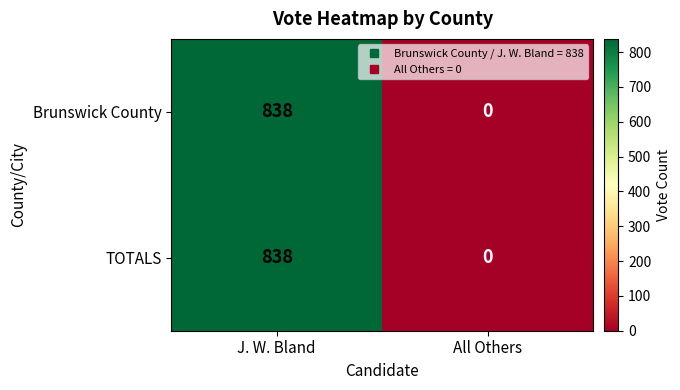

What is the difference between the Brunswick County values at J. W. Bland and All Others?

838